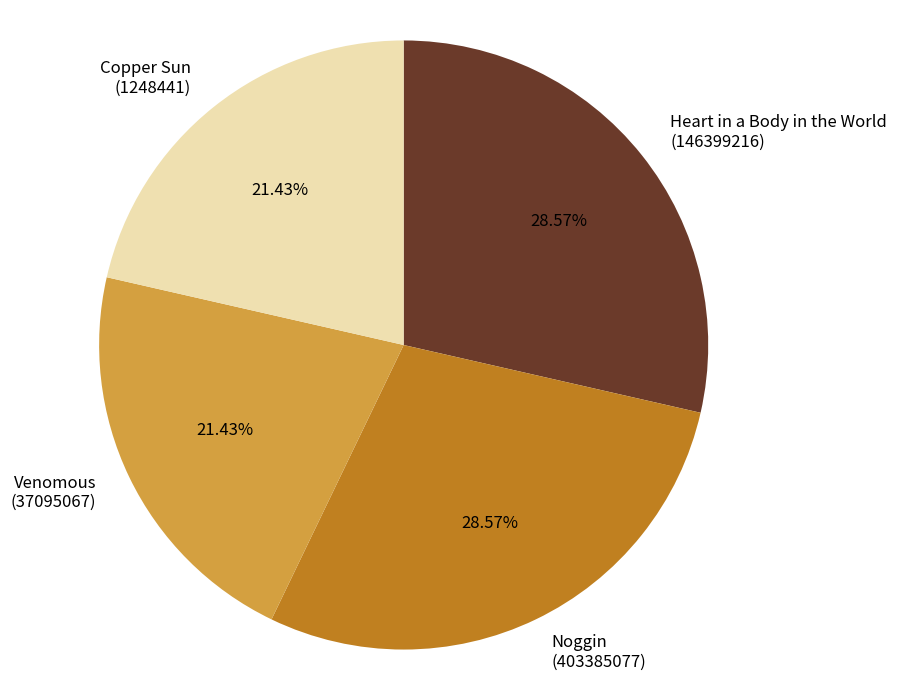

What portion of the pie excludes Heart in a Body in the World?

71.4%